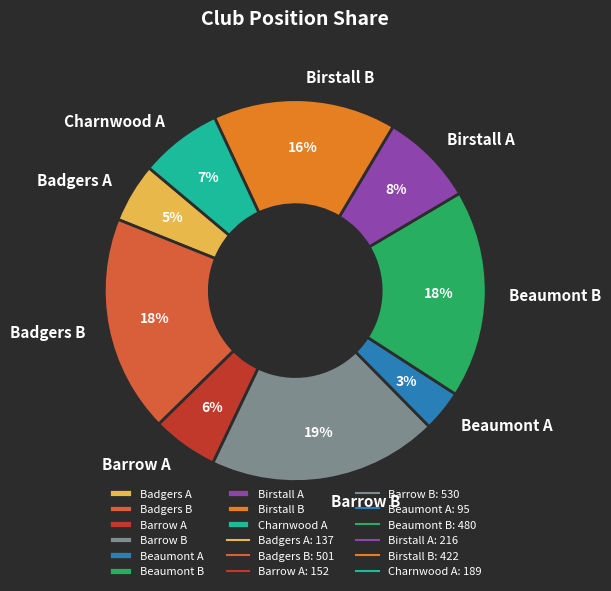

To the nearest percent, what is the difference between the largest and smallest slice percentages?

16%